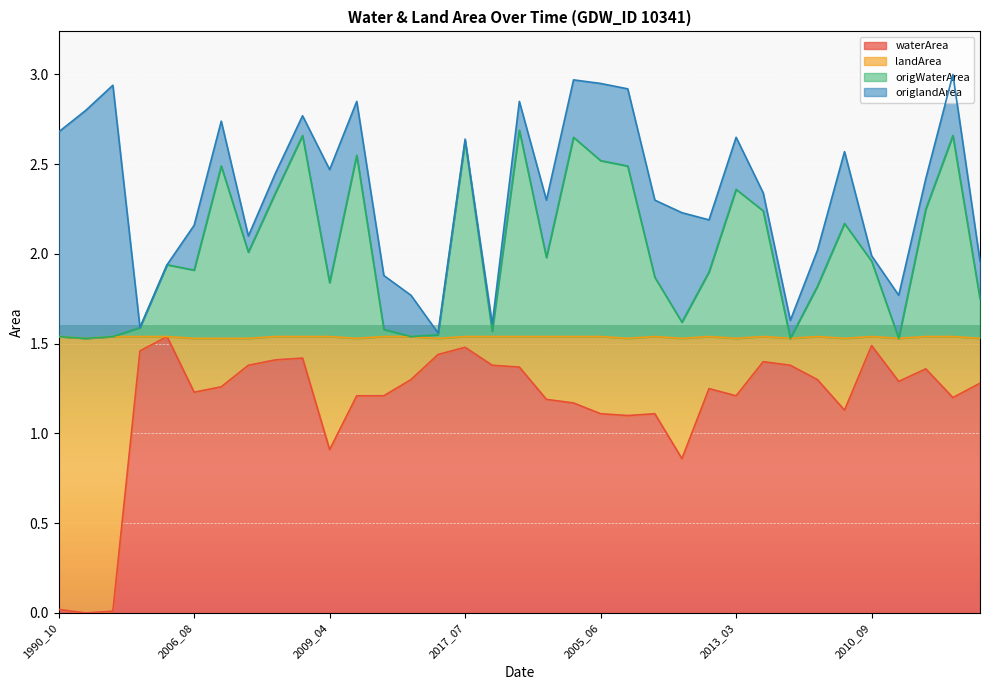

At which label does waterArea first exceed 1?

2001_04